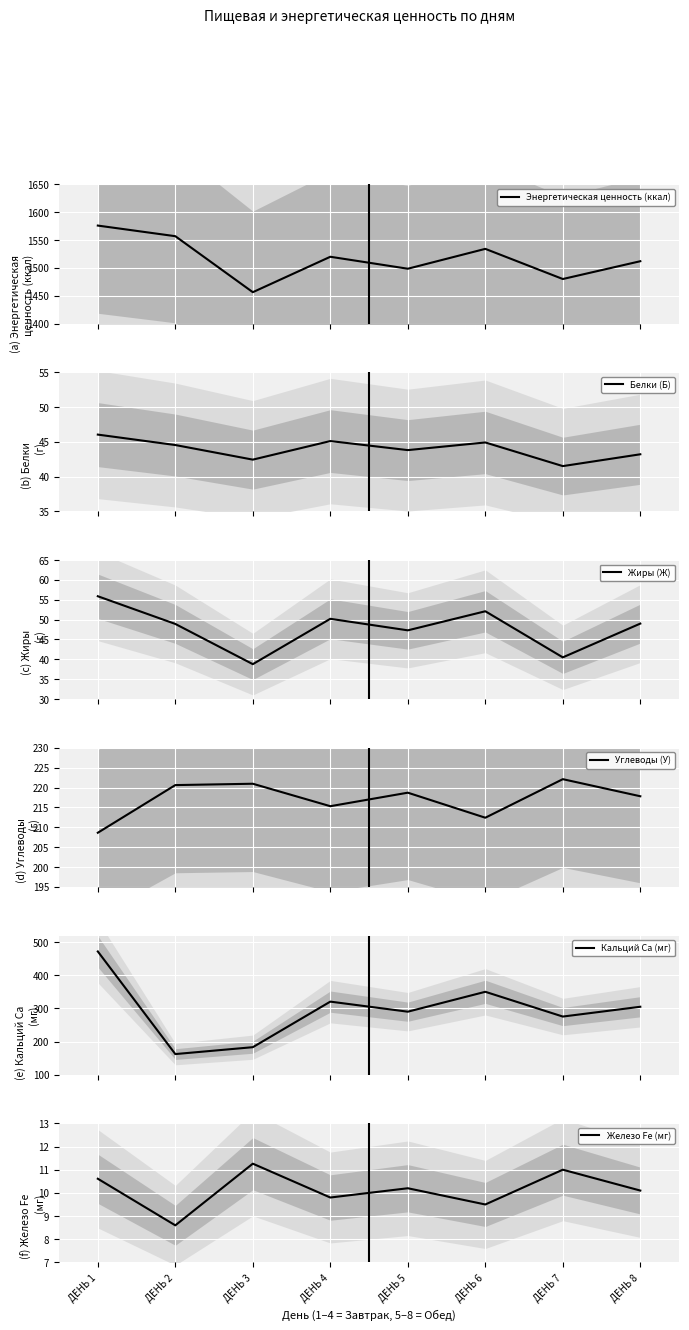

Reading left to right, transcribe all the data shown in this chart.

Энергетическая ценность (ккал): ДЕНЬ 1=1576.1	ДЕНЬ 2=1557.0	ДЕНЬ 3=1456.3	ДЕНЬ 4=1520.0	ДЕНЬ 5=1498.5	ДЕНЬ 6=1534.2	ДЕНЬ 7=1480.0	ДЕНЬ 8=1512.0
Белки (Б): ДЕНЬ 1=46.0	ДЕНЬ 2=44.5	ДЕНЬ 3=42.4	ДЕНЬ 4=45.1	ДЕНЬ 5=43.8	ДЕНЬ 6=44.9	ДЕНЬ 7=41.5	ДЕНЬ 8=43.2
Жиры (Ж): ДЕНЬ 1=55.9	ДЕНЬ 2=48.9	ДЕНЬ 3=38.8	ДЕНЬ 4=50.2	ДЕНЬ 5=47.3	ДЕНЬ 6=52.1	ДЕНЬ 7=40.5	ДЕНЬ 8=49.0
Углеводы (У): ДЕНЬ 1=208.6	ДЕНЬ 2=220.6	ДЕНЬ 3=220.9	ДЕНЬ 4=215.3	ДЕНЬ 5=218.7	ДЕНЬ 6=212.4	ДЕНЬ 7=222.1	ДЕНЬ 8=217.8
Кальций Ca (мг): ДЕНЬ 1=472.0	ДЕНЬ 2=162.1	ДЕНЬ 3=182.9	ДЕНЬ 4=320.5	ДЕНЬ 5=290.1	ДЕНЬ 6=350.2	ДЕНЬ 7=275.4	ДЕНЬ 8=305.0
Железо Fe (мг): ДЕНЬ 1=10.6	ДЕНЬ 2=8.6	ДЕНЬ 3=11.3	ДЕНЬ 4=9.8	ДЕНЬ 5=10.2	ДЕНЬ 6=9.5	ДЕНЬ 7=11.0	ДЕНЬ 8=10.1